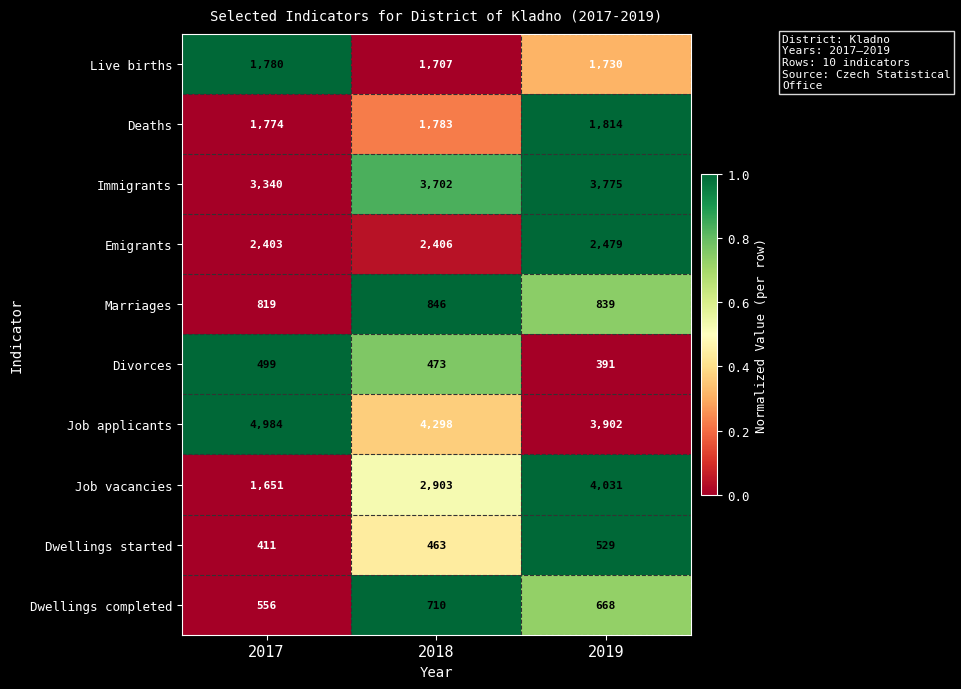

At which label does Deaths reach its minimum?

2017